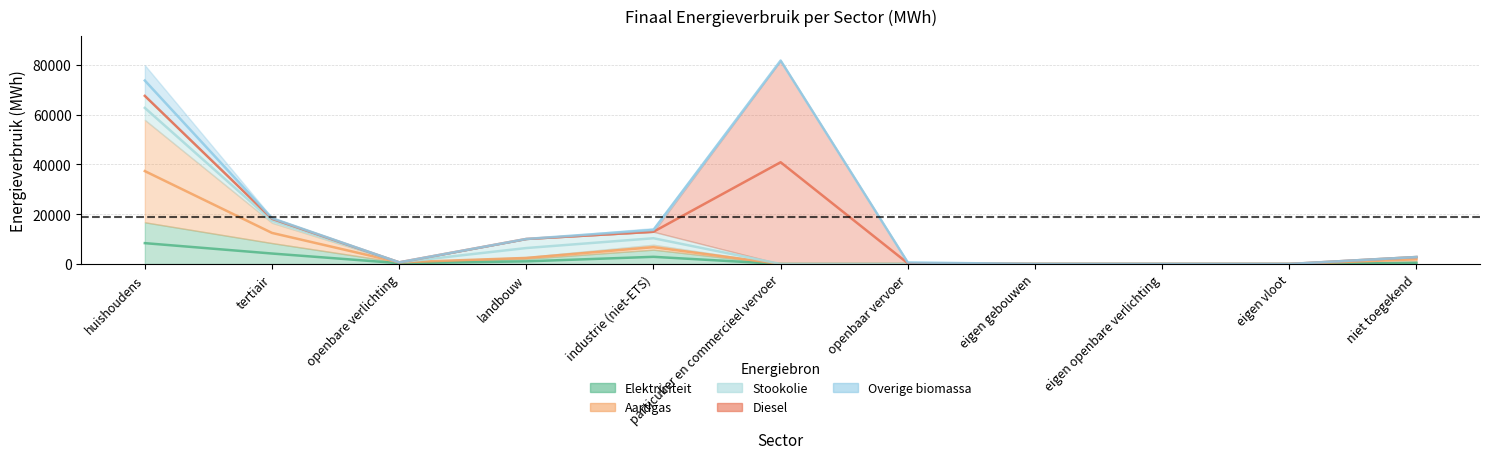

What are all the series names shown in the legend?

Elektriciteit, Aardgas, Stookolie, Diesel, Overige biomassa